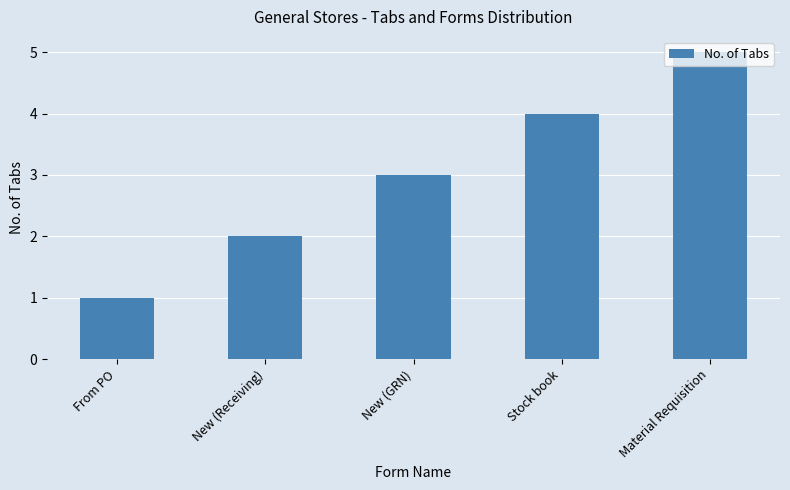

How many series are shown in this chart?

1